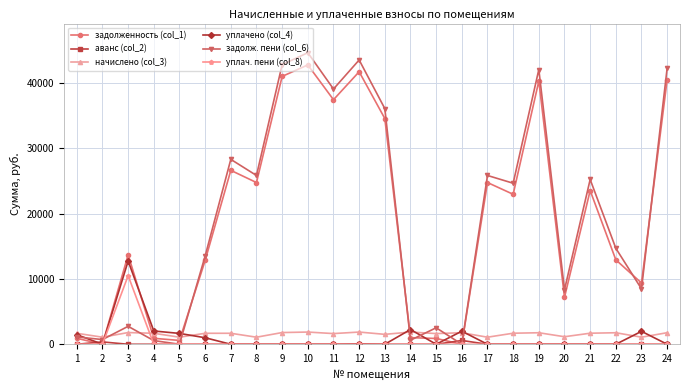

The value of аванс (col_2) at 18 is 0.0. True or false?

True